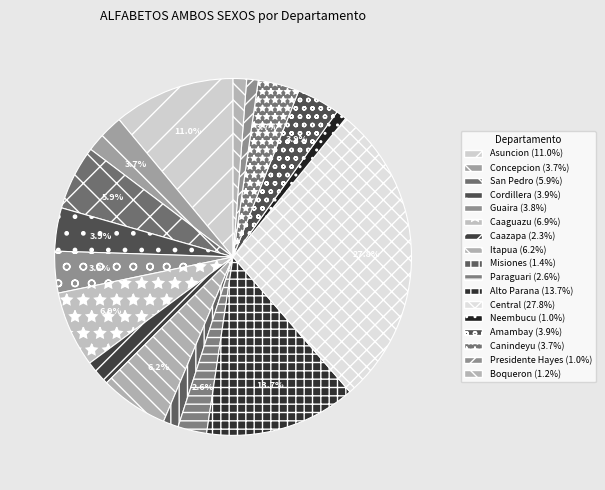

To the nearest percent, what percentage of the pie is Canindeyu?

4%